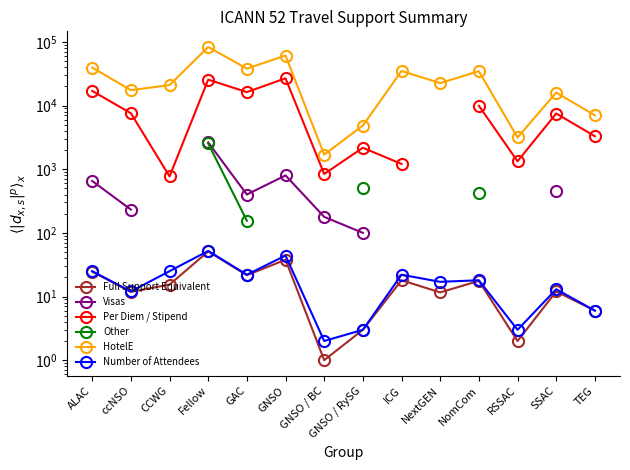

Which category has the highest value across all series?

Fellow